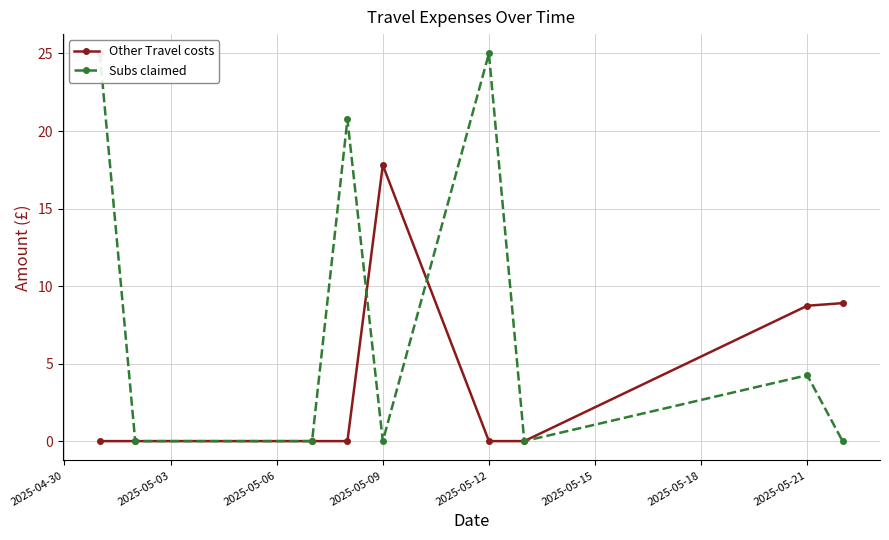

What is the greatest value displayed?

25.0